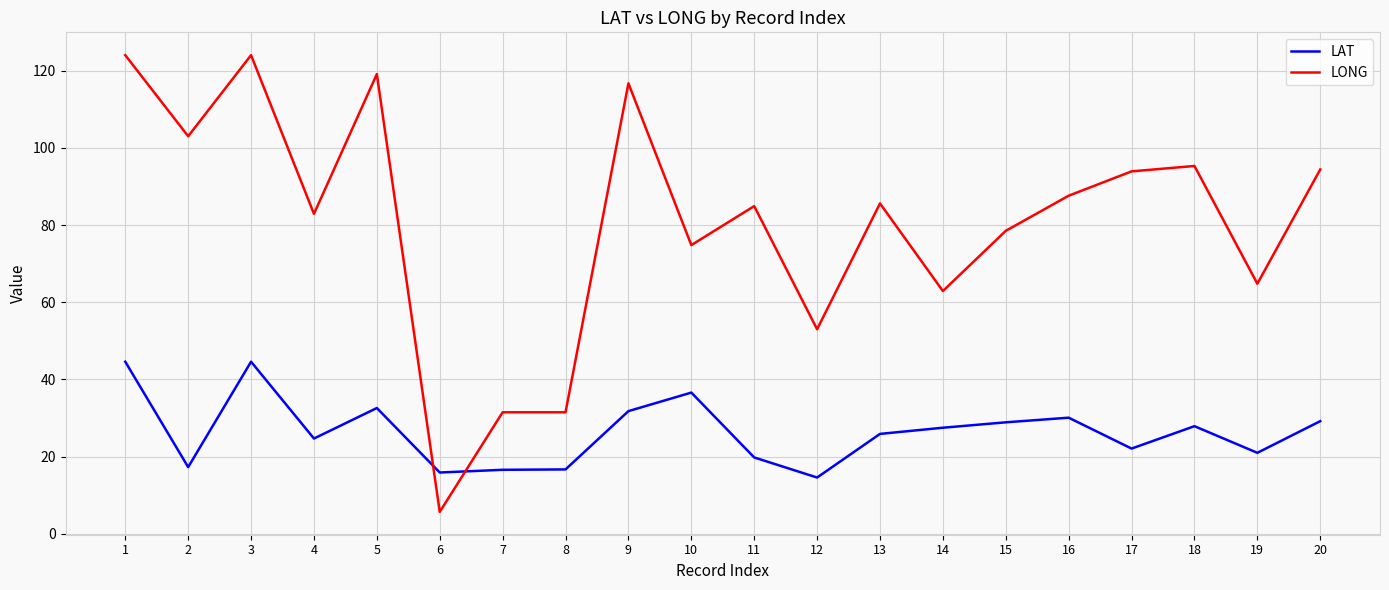

Where is the first local minimum for LAT?

2